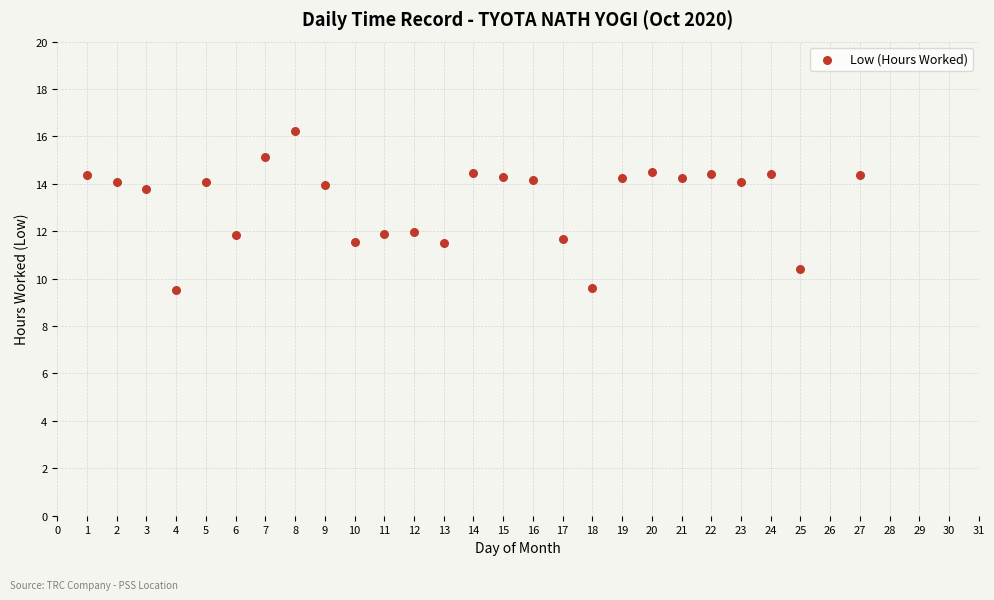

What is the range of X values (max minus min)?

26.0